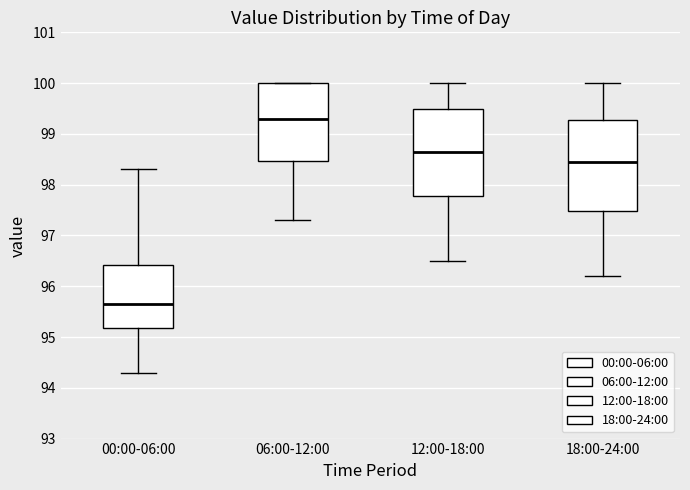

Reading left to right, read every box against the y-axis: the position of its median line, the range the box covers, and the ends of its whiskers. The values are not printed on the chart, so give them approximately, as read against the axis.

00:00-06:00: median 95.7, box 95.2 to 96.4, whiskers 94.3 to 98.3
06:00-12:00: median 99.3, box 98.5 to 100.0, whiskers 97.3 to 100.0
12:00-18:00: median 98.7, box 97.8 to 99.5, whiskers 96.5 to 100.0
18:00-24:00: median 98.5, box 97.5 to 99.3, whiskers 96.2 to 100.0